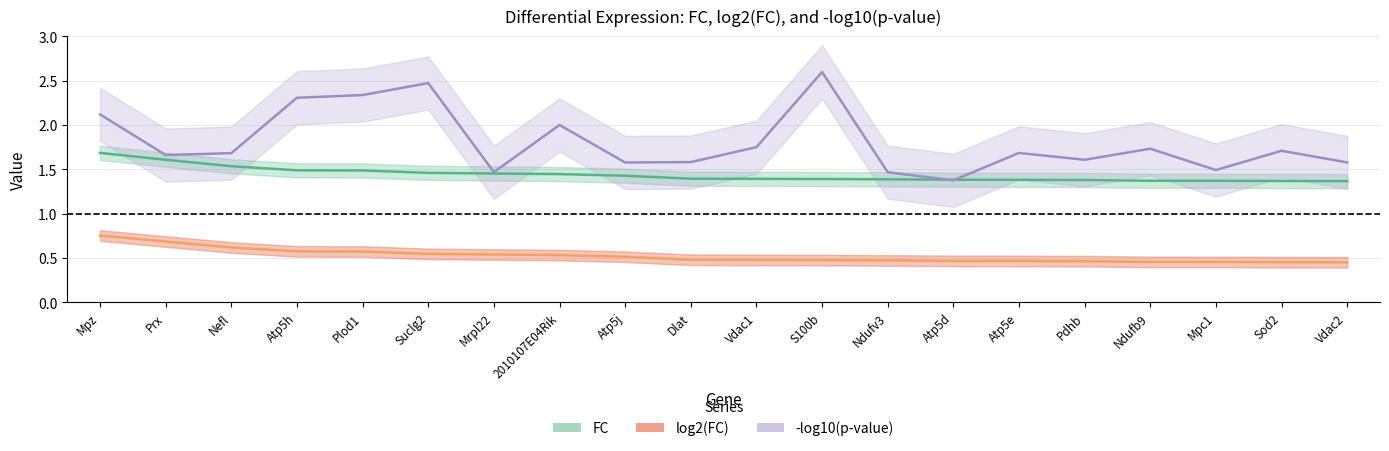

At which category is the sum across all series the highest?

Mpz